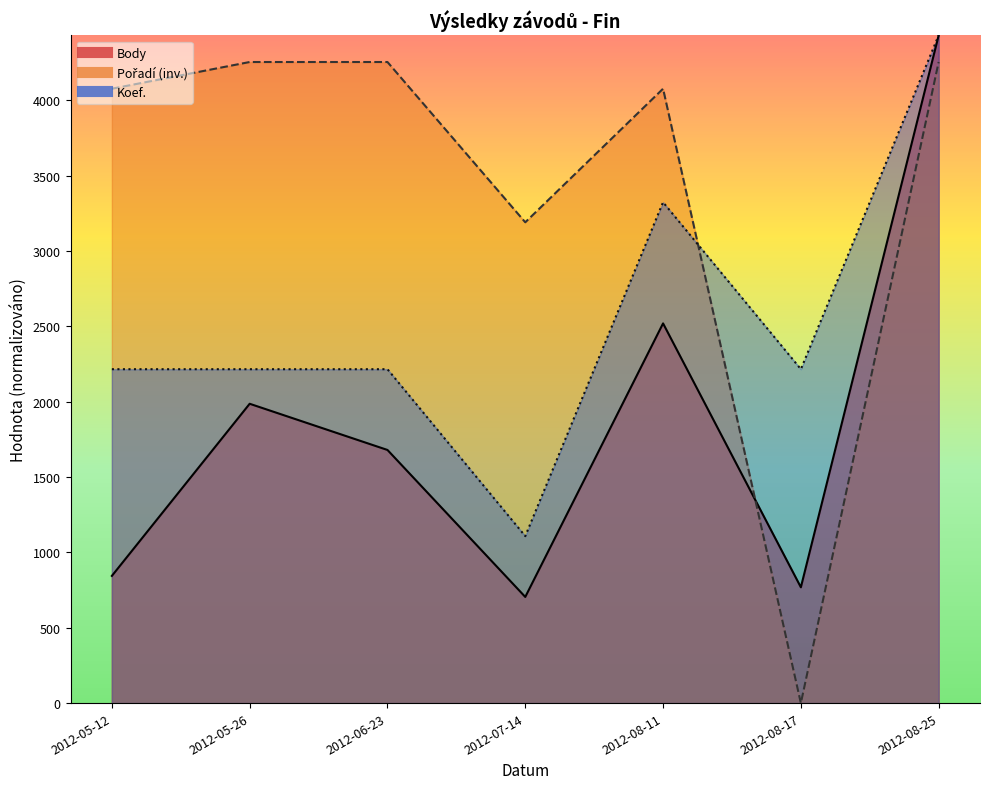

How many values in Pořadí are above zero?

6